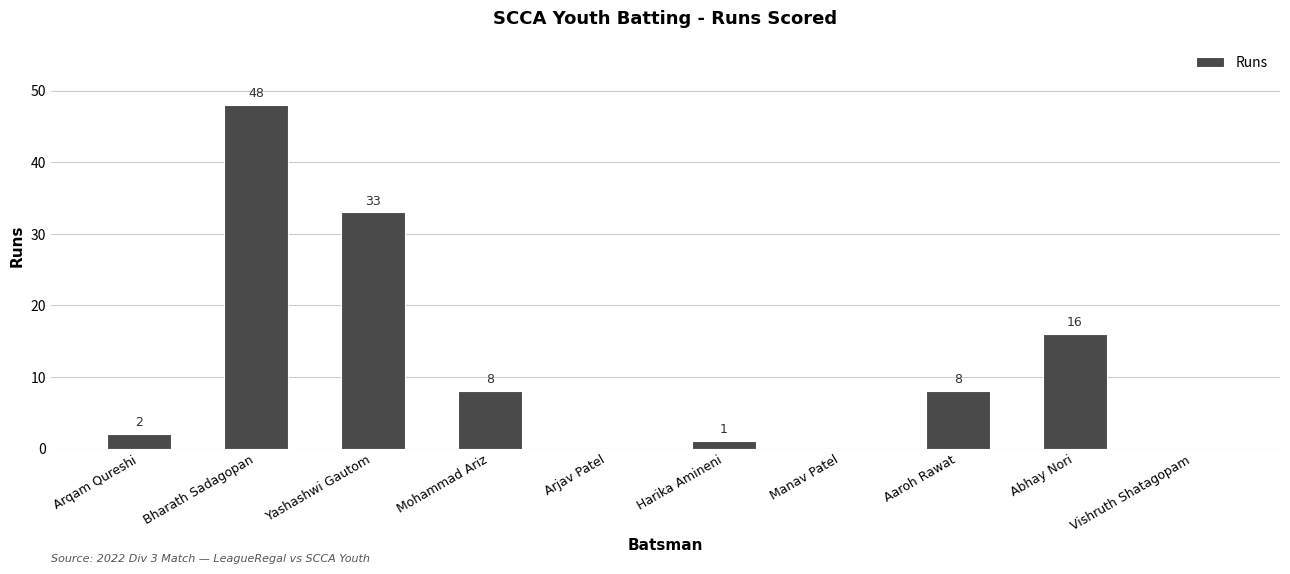

Is it true that the value at Mohammad Ariz is 10?

False